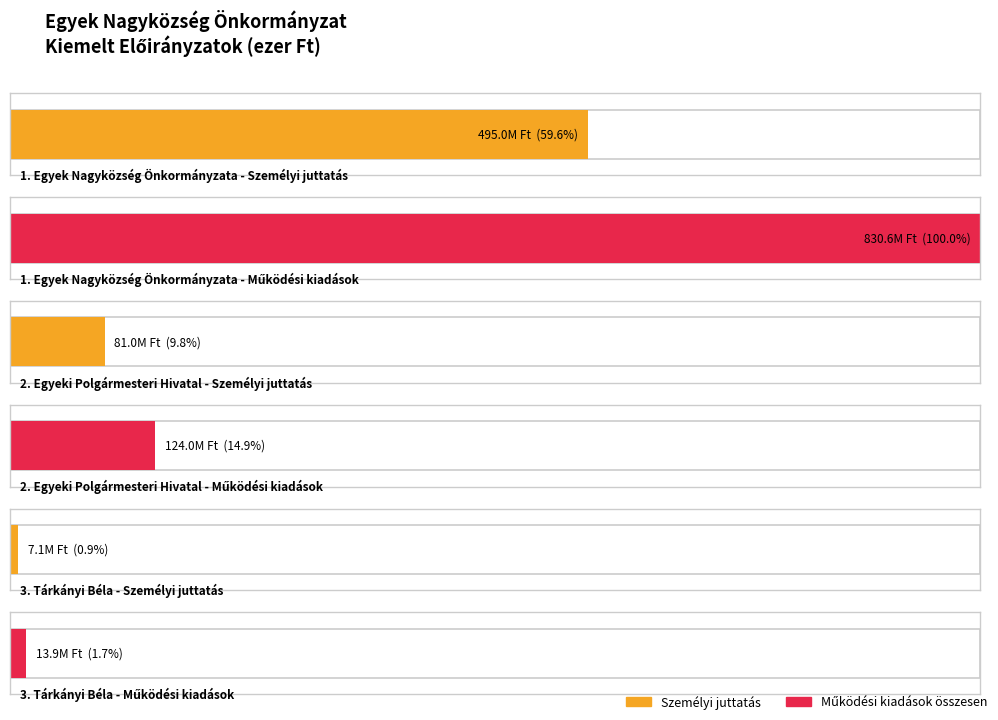

Which label corresponds to the largest value in the chart?

Működési kiadások összesen